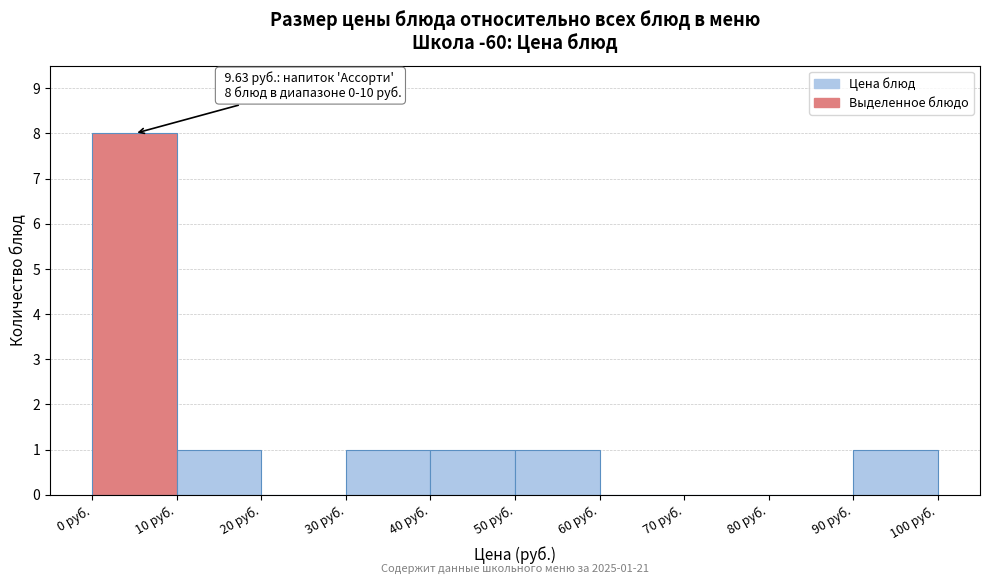

Which range on the x-axis has the tallest bar?

0 to 10